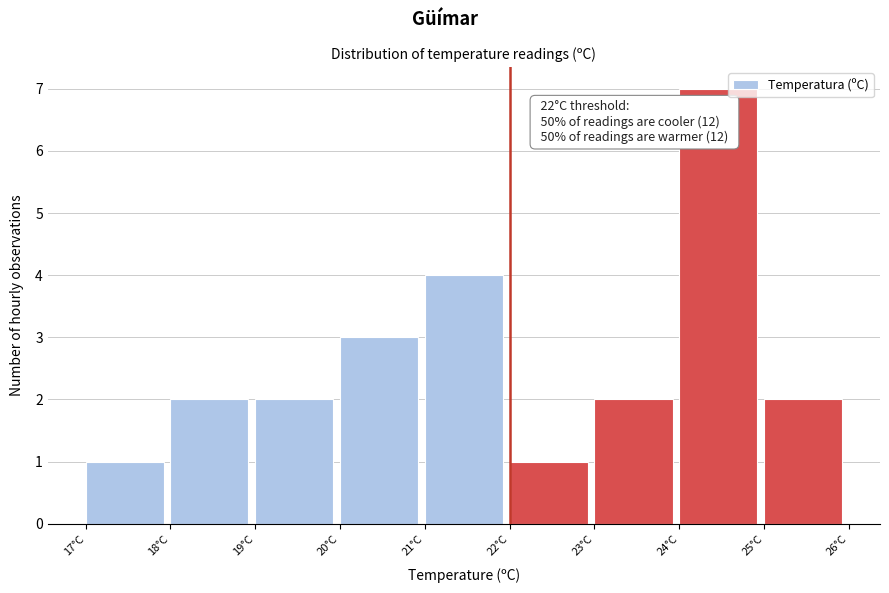

Which range on the x-axis has the tallest bar?

24 to 25